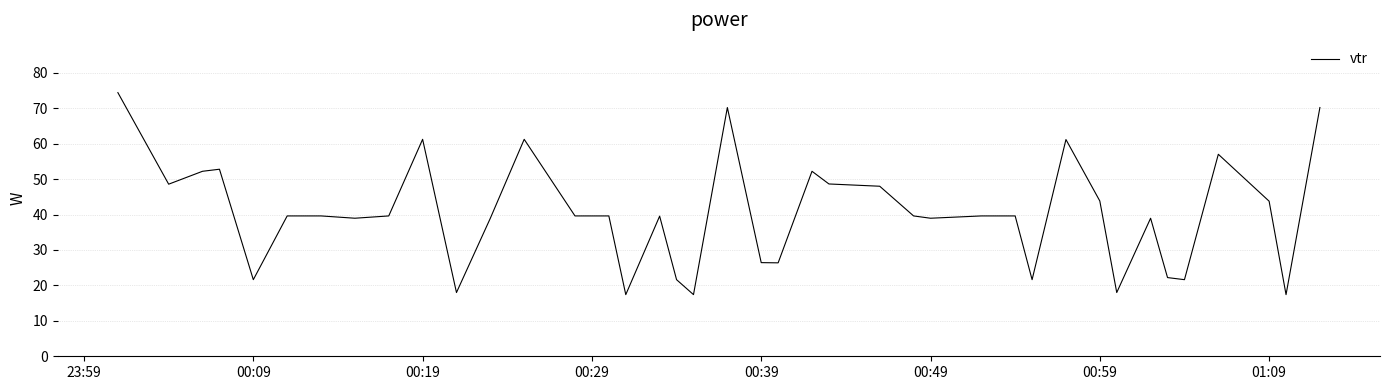

What is the difference between the maximum and minimum values?

57.0